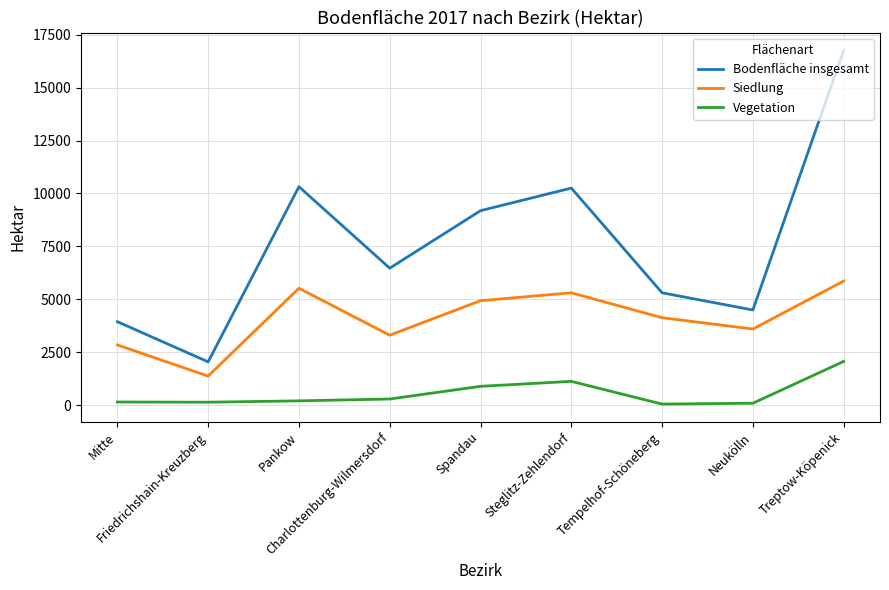

True or false: Siedlung and Bodenfläche insgesamt cross at least once.

False